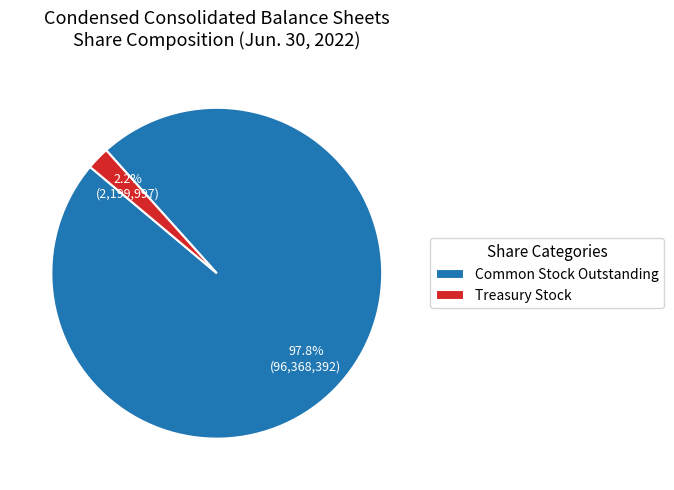

Is the sum of Common Stock Outstanding and Treasury Stock greater than half?

Yes